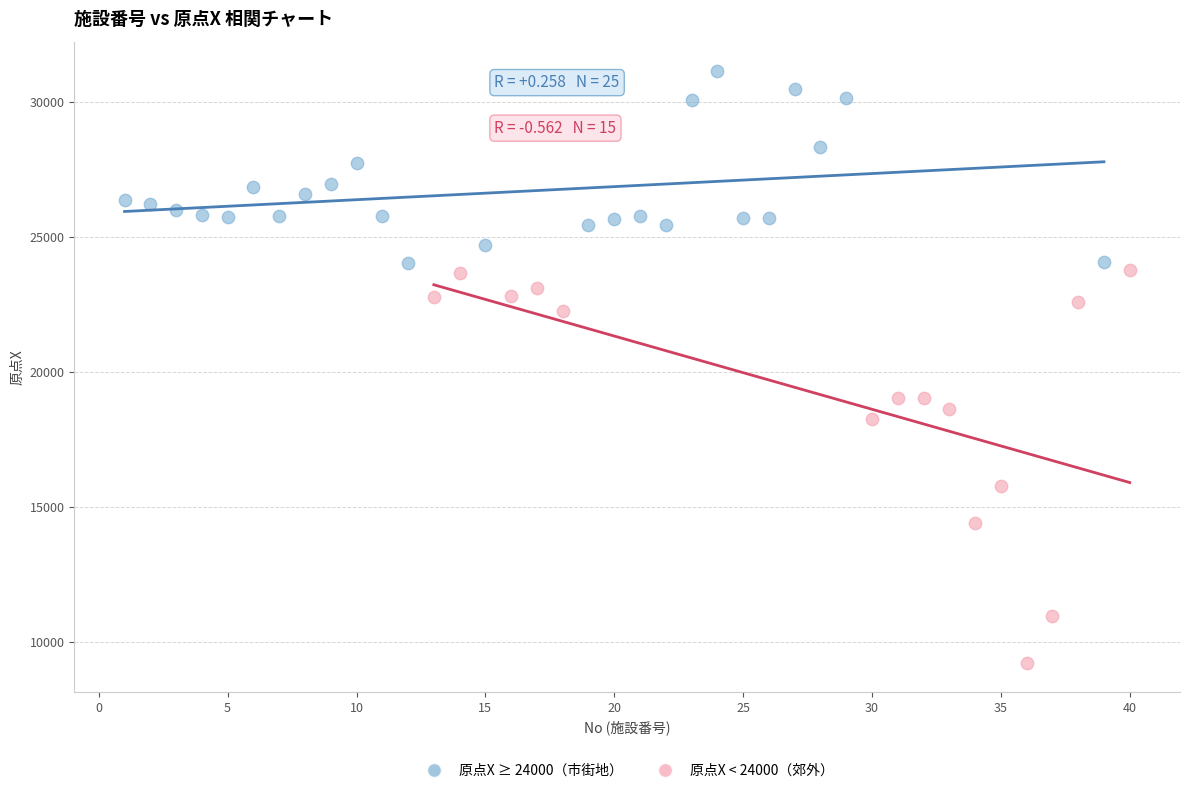

Which series reaches the maximum Y coordinate?

原点X ≥ 24000（市街地）